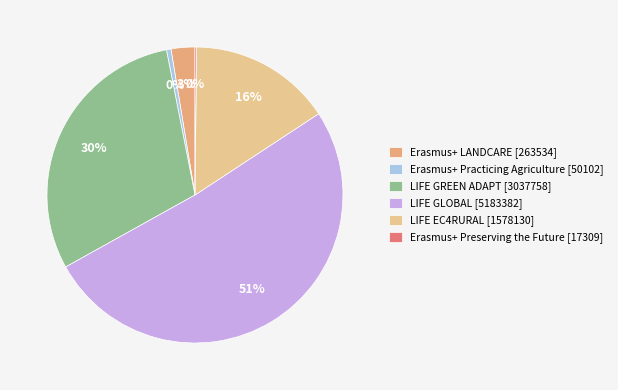

What is the largest slice in the pie chart?

LIFE GLOBAL [5183382]